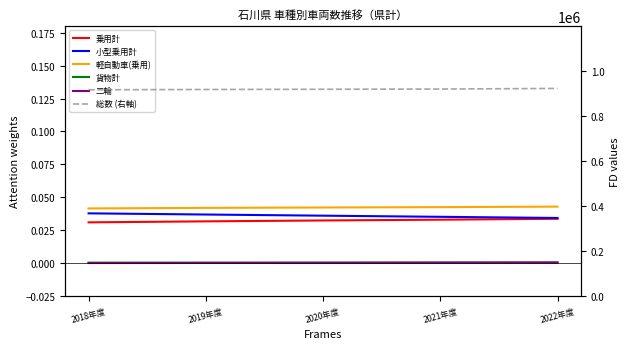

What is the label of the 2nd point from the left?

2019年度